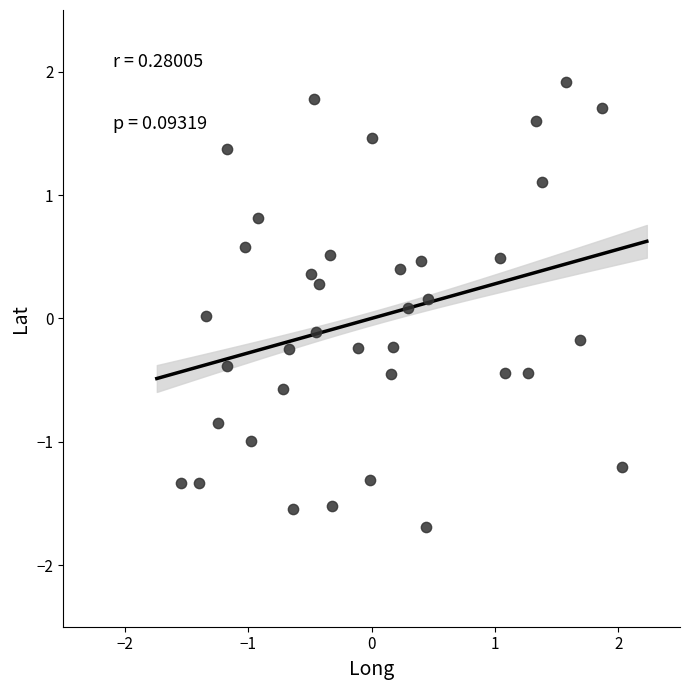

What is the range of X values (max minus min)?

3.6